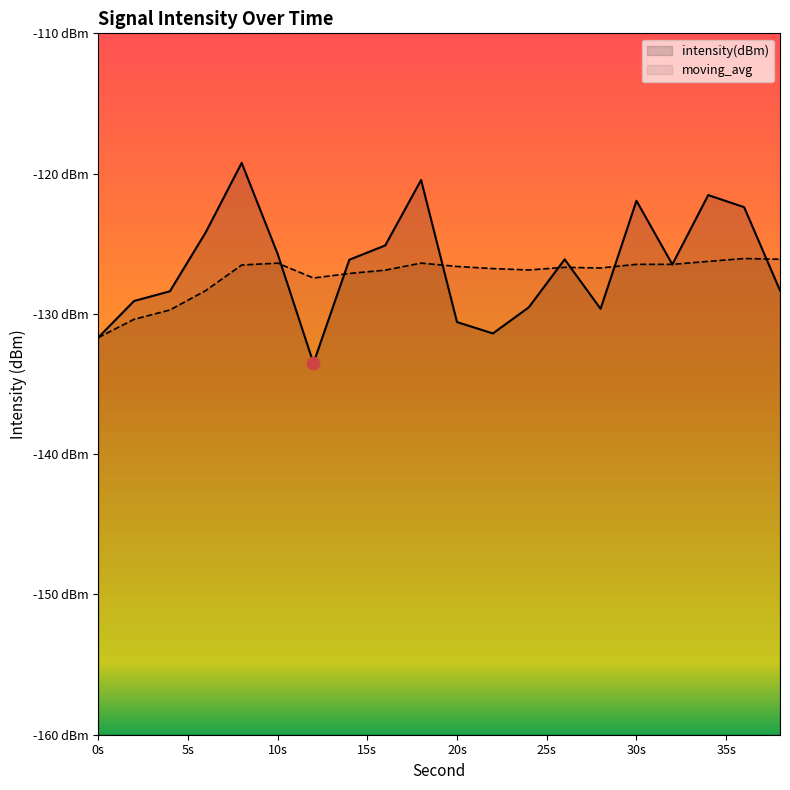

What is the total value across all series at 38?

-254.4